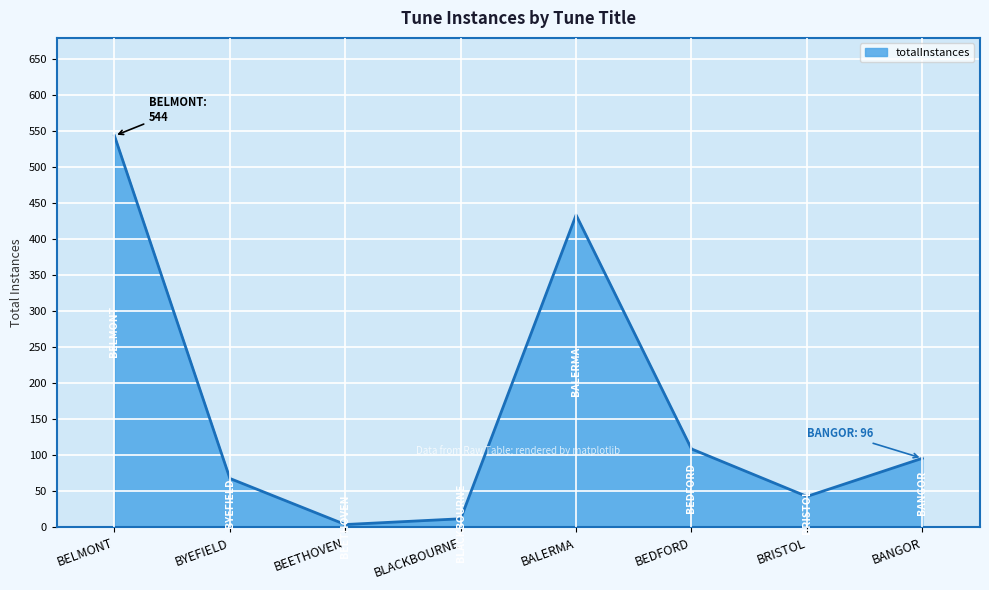

The chart shows a value of 68 at BYEFIELD. True or false?

True